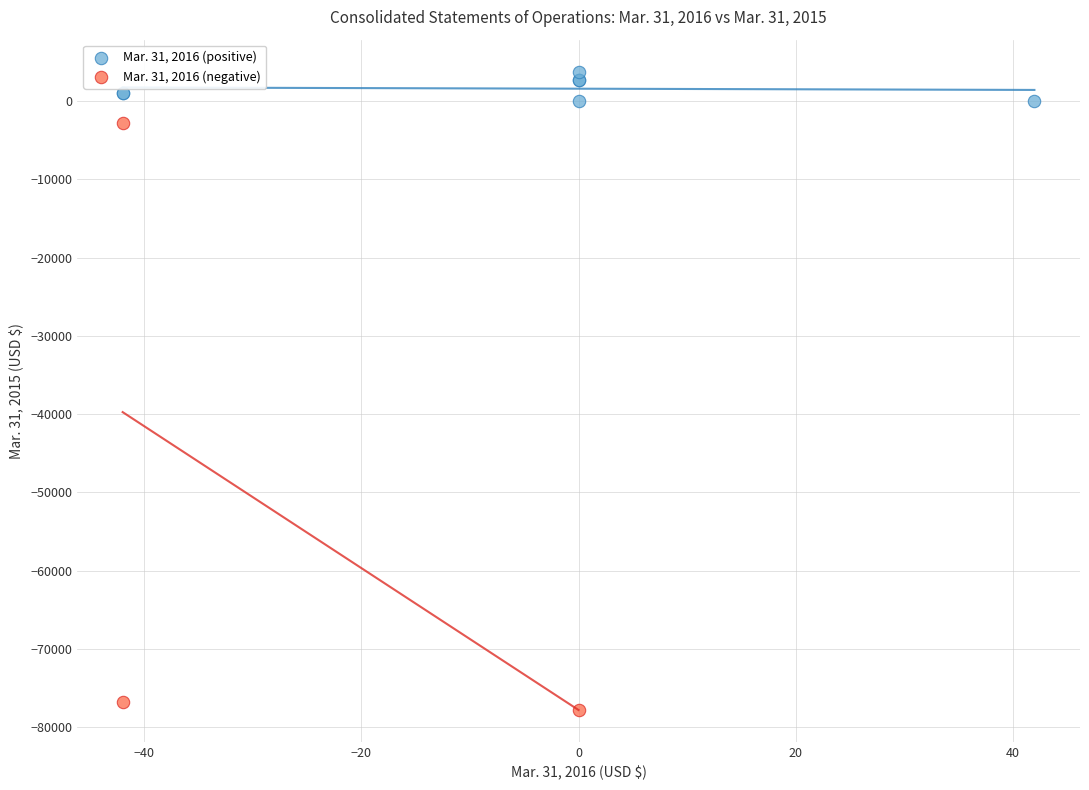

What are all the series names shown in the legend?

Mar. 31, 2016 (positive), Mar. 31, 2016 (negative)